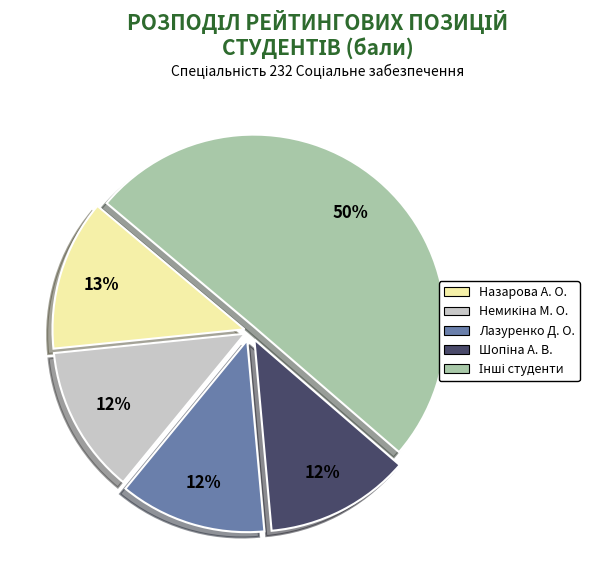

To the nearest percent, what portion does Лазуренко Д. О. represent?

12%